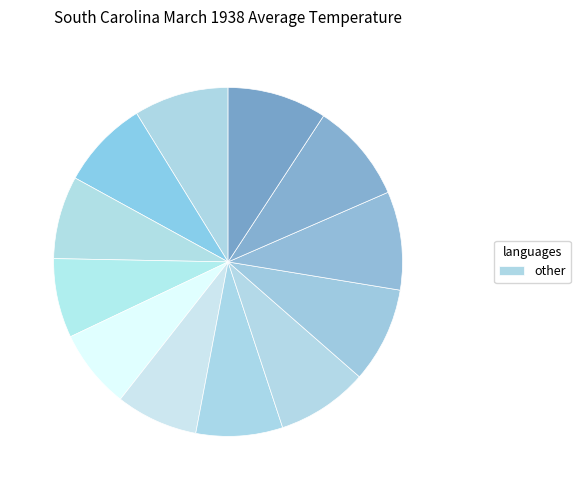

Count the number of slices in the pie.

12